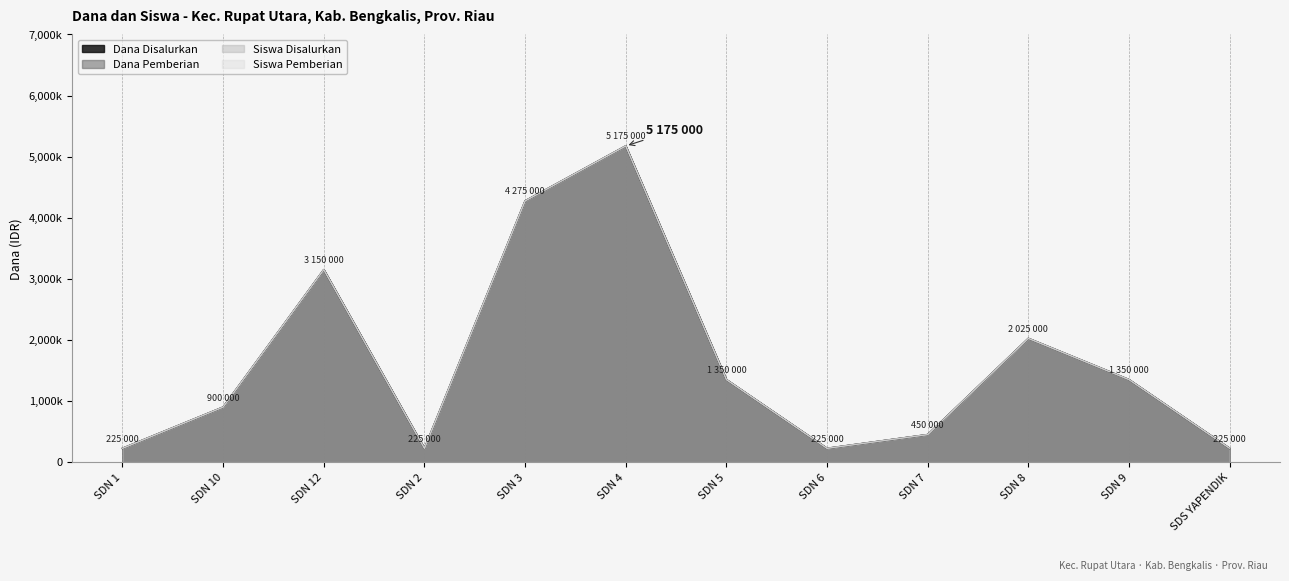

Which series has the widest spread of values?

Dana Disalurkan